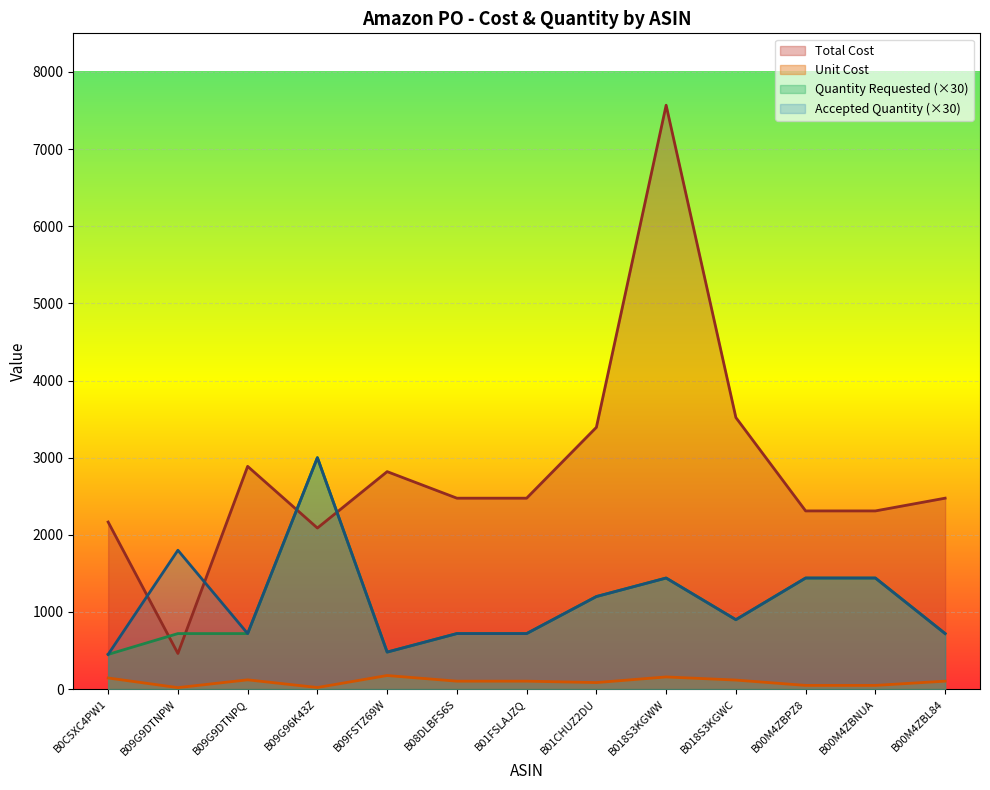

How many lines are shown in the chart?

4